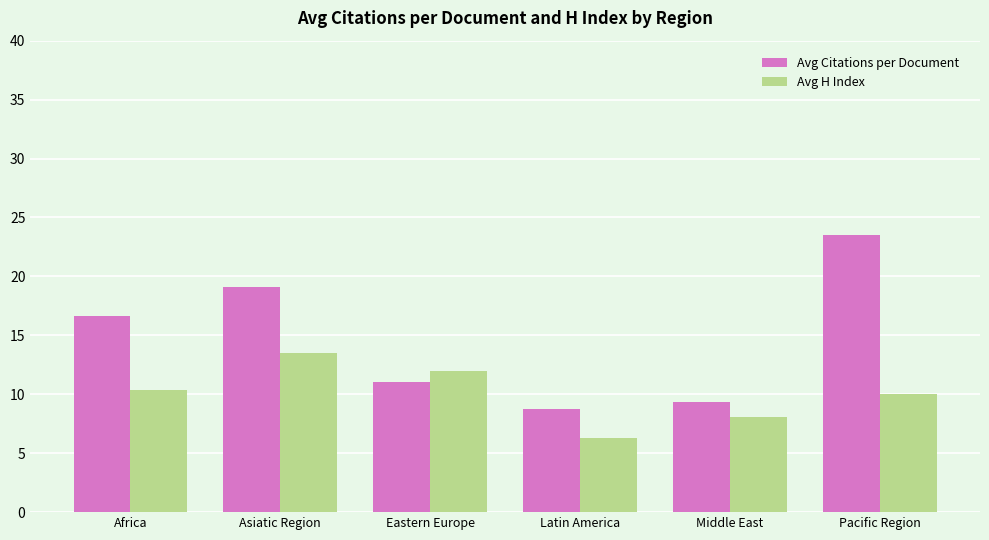

Rank the series at Pacific Region from lowest to highest value.

Avg H Index, Avg Citations per Document